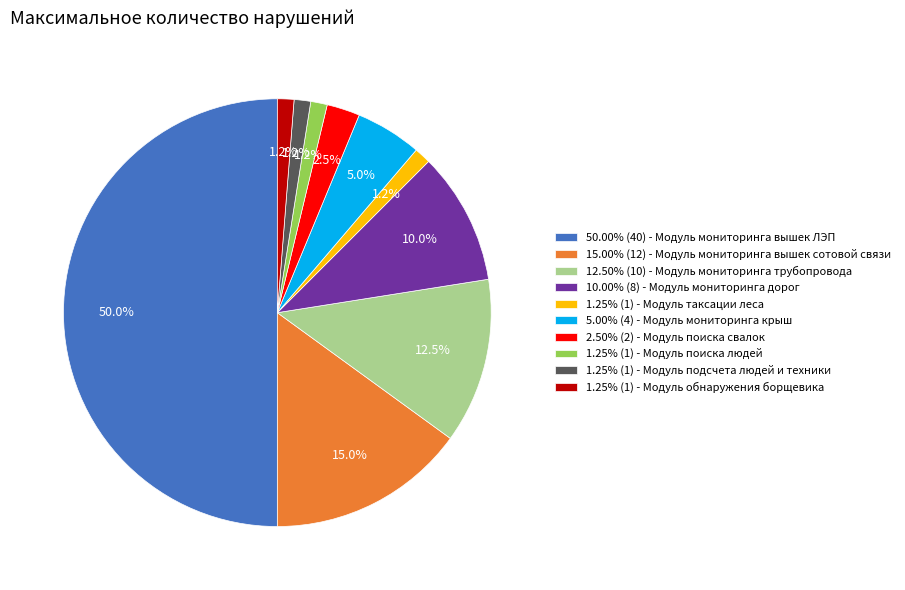

How much of the chart is everything except 2.50% (2) - Модуль поиска свалок?

97.5%